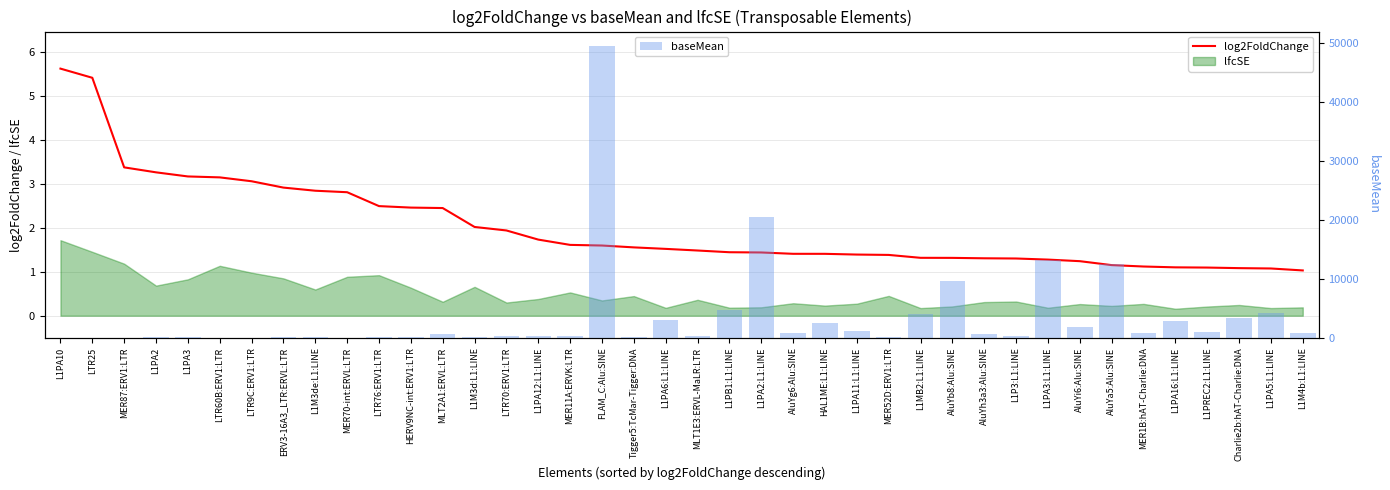

Which label corresponds to the largest value in the chart?

FLAM_C:Alu:SINE